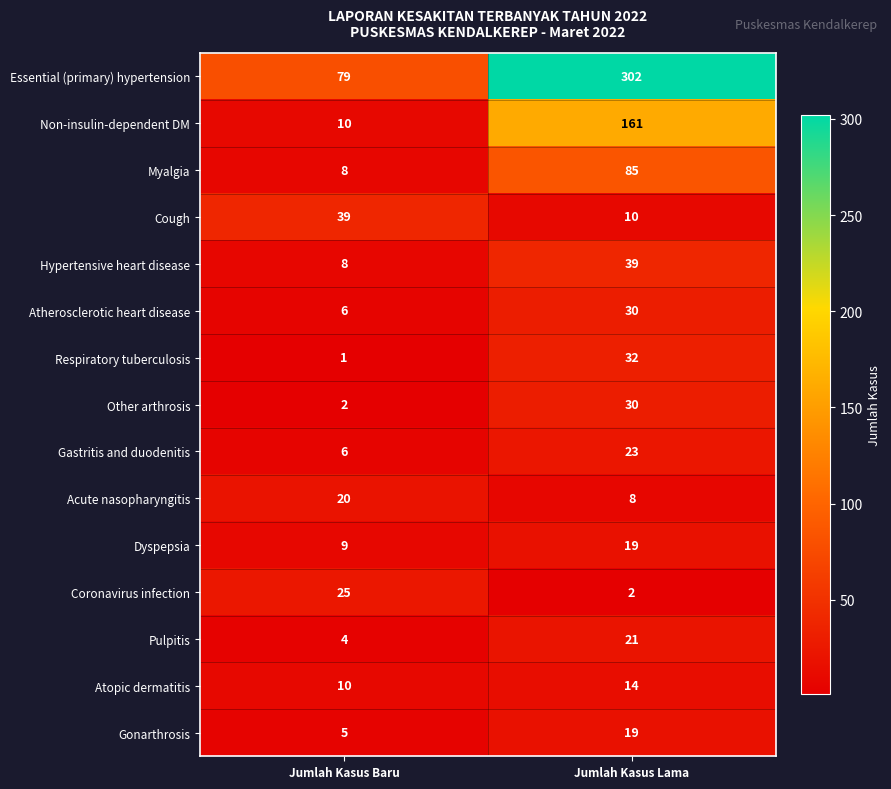

What is the approximate value of Gonarthrosis at Jumlah Kasus Baru, to the nearest 5?

5